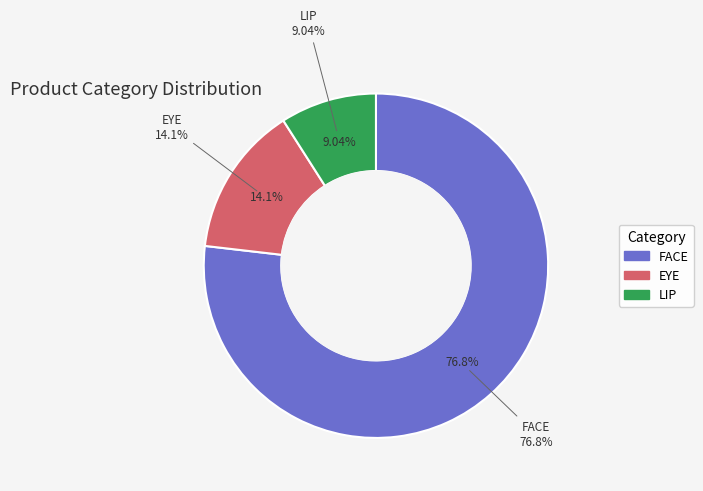

To the nearest percent, what percentage of the pie is EYE?

14%